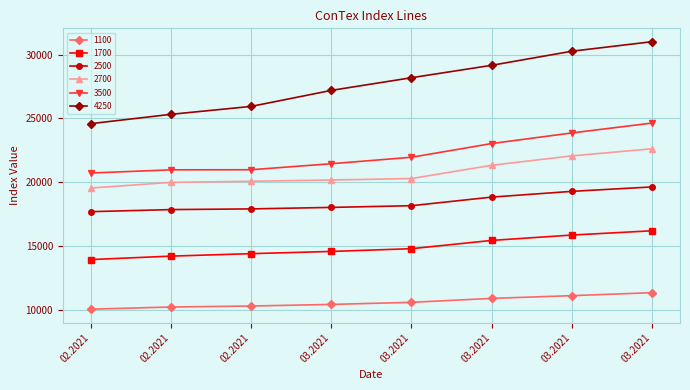

What is the average value of the 2700 series?

20776